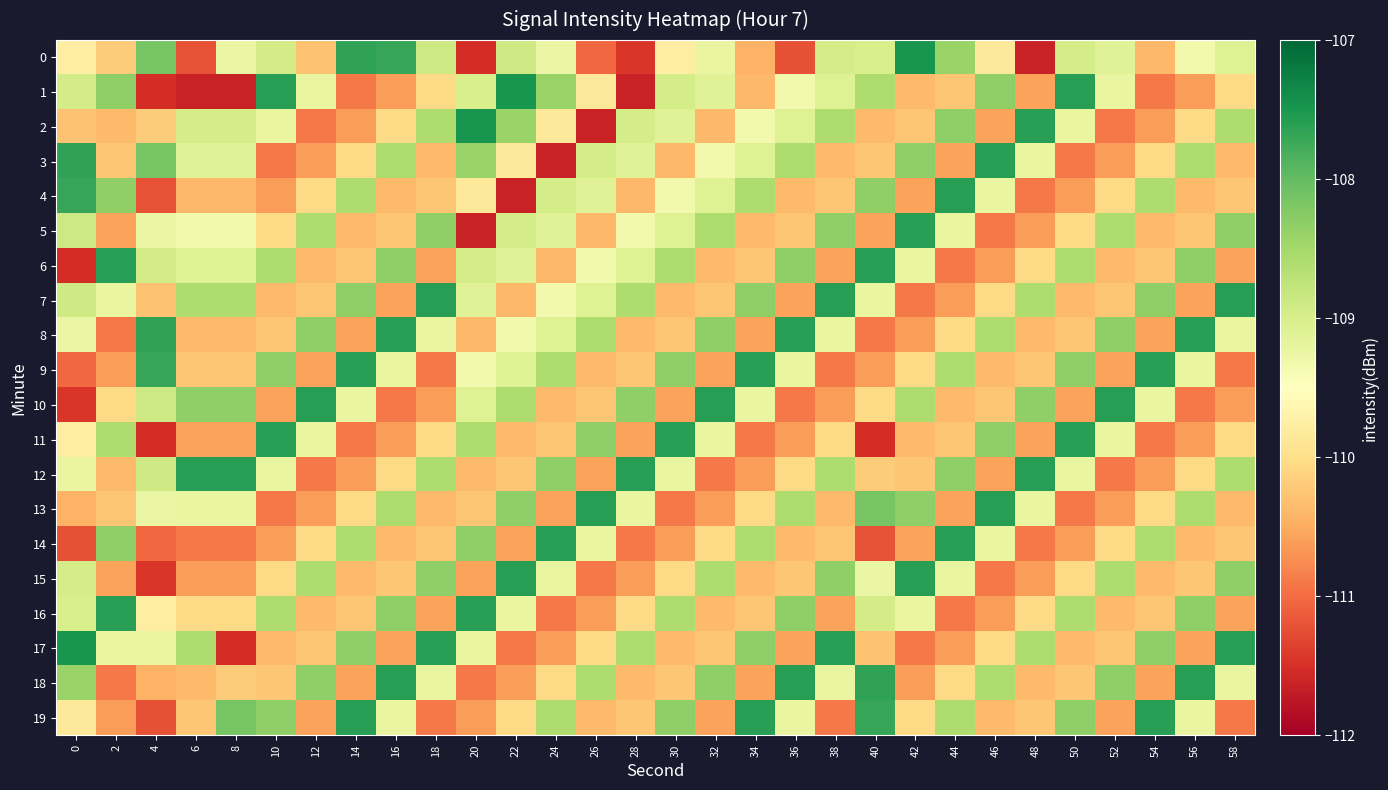

At how many categories does at least one series exceed -108?

30